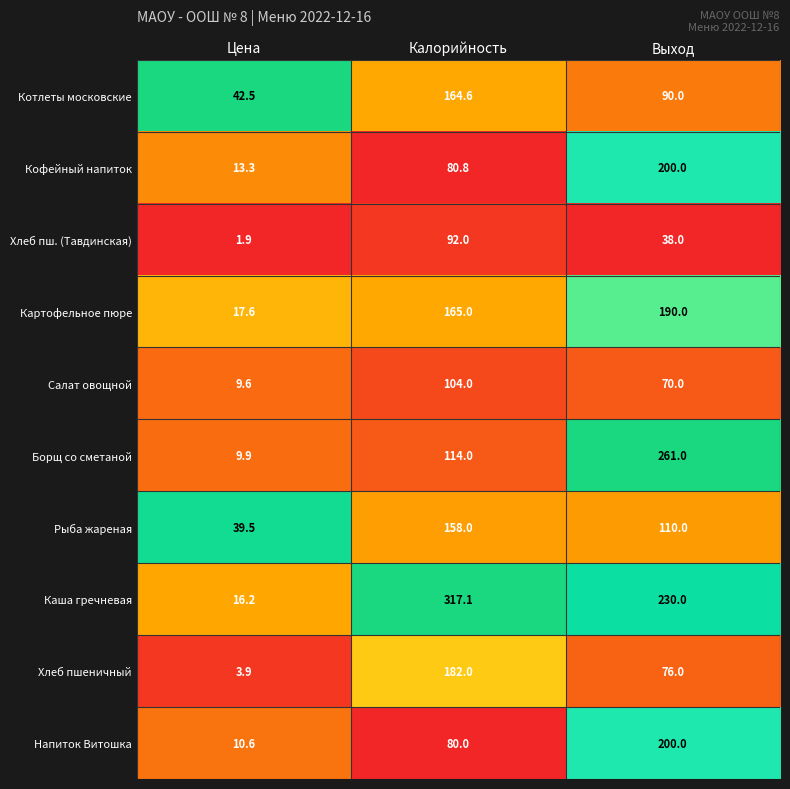

Reading left to right, transcribe all the data shown in this chart.

Котлеты московские: 42.5	164.6	90.0
Кофейный напиток: 13.3	80.8	200.0
Хлеб пш. (Тавдинская): 1.9	92.0	38.0
Картофельное пюре: 17.6	165.0	190.0
Салат овощной: 9.6	104.0	70.0
Борщ со сметаной: 9.9	114.0	261.0
Рыба жареная: 39.5	158.0	110.0
Каша гречневая: 16.2	317.1	230.0
Хлеб пшеничный: 3.9	182.0	76.0
Напиток Витошка: 10.6	80.0	200.0